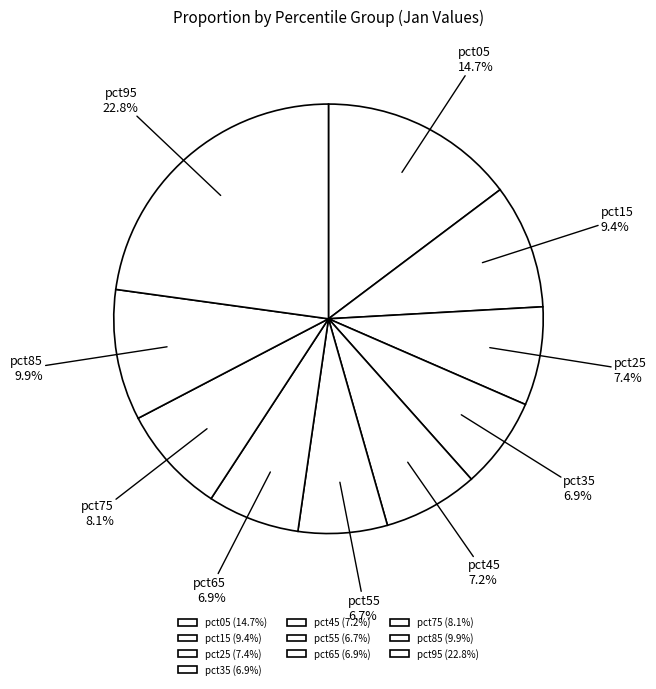

To the nearest percent, what is the average slice percentage?

10%